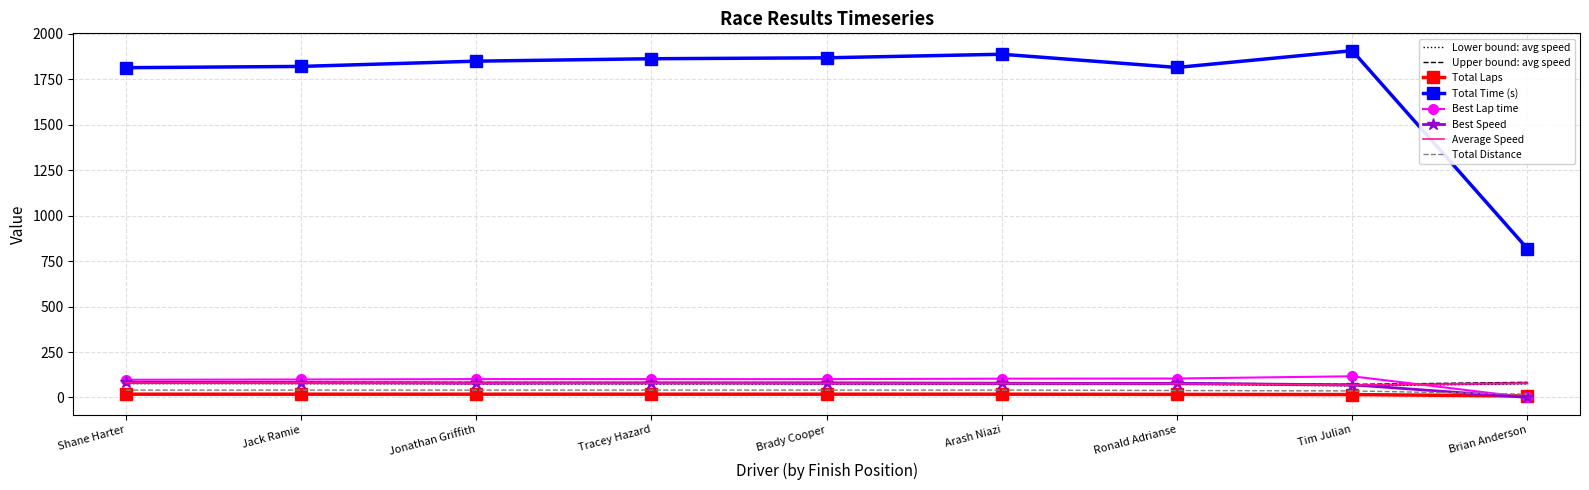

Is this an area chart (filled region under the line)?

No